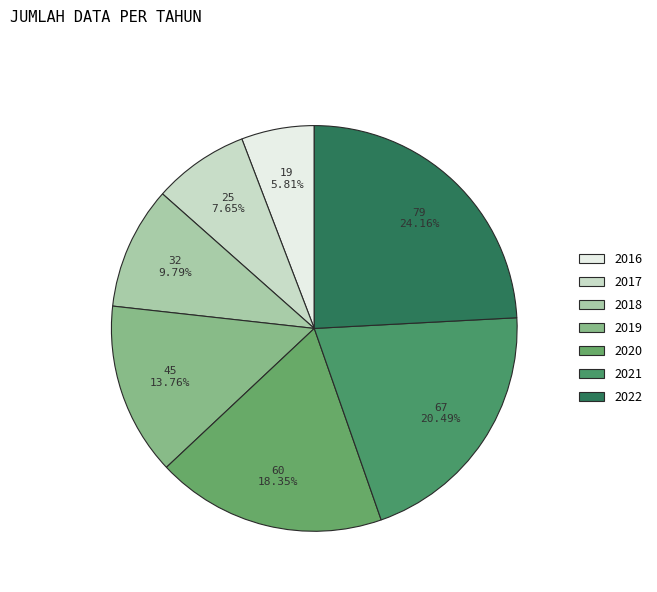

Is there any slice that represents more than half of the pie?

No